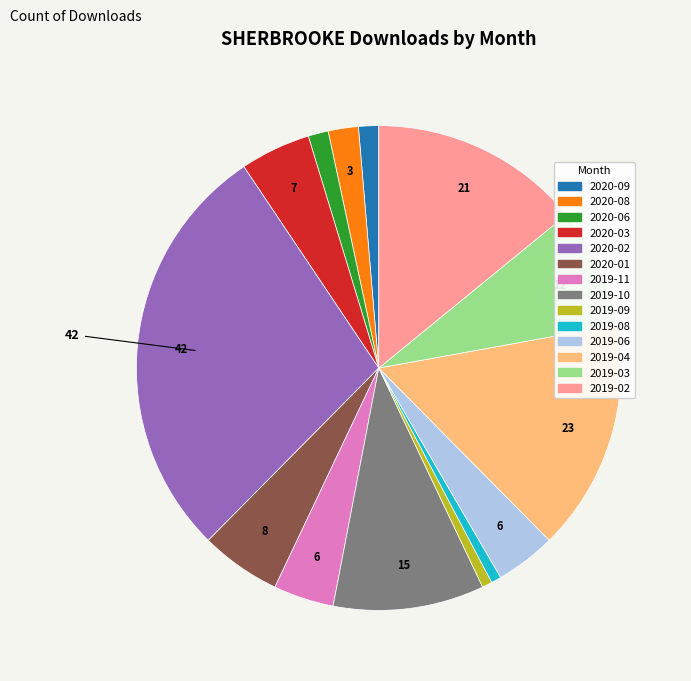

Is there a majority slice in this chart?

No